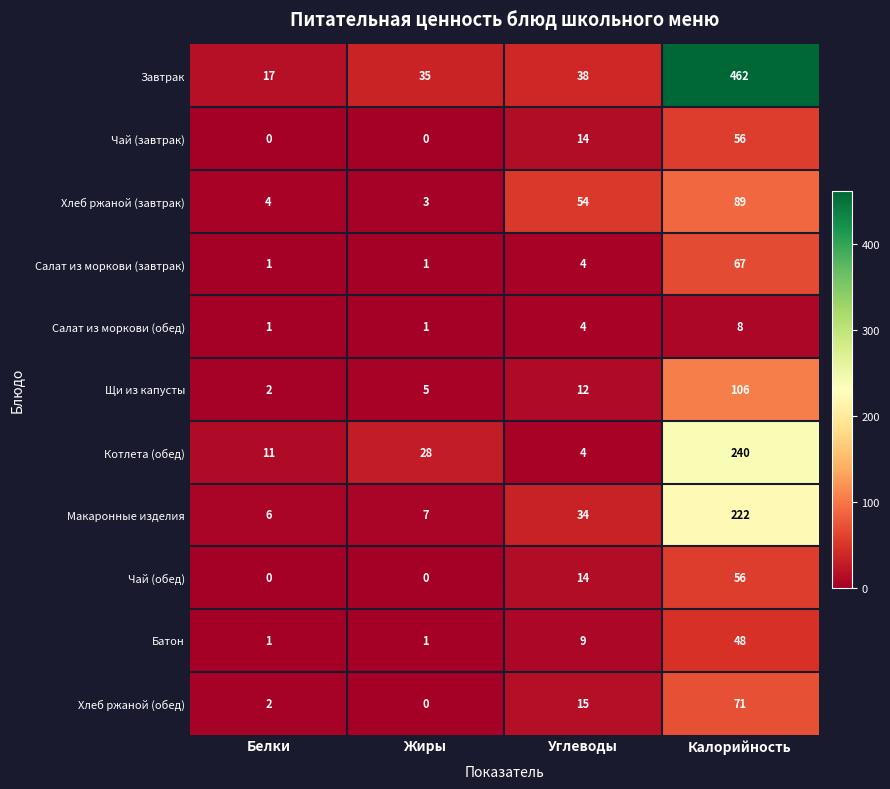

Which series has the largest total across all categories?

Завтрак